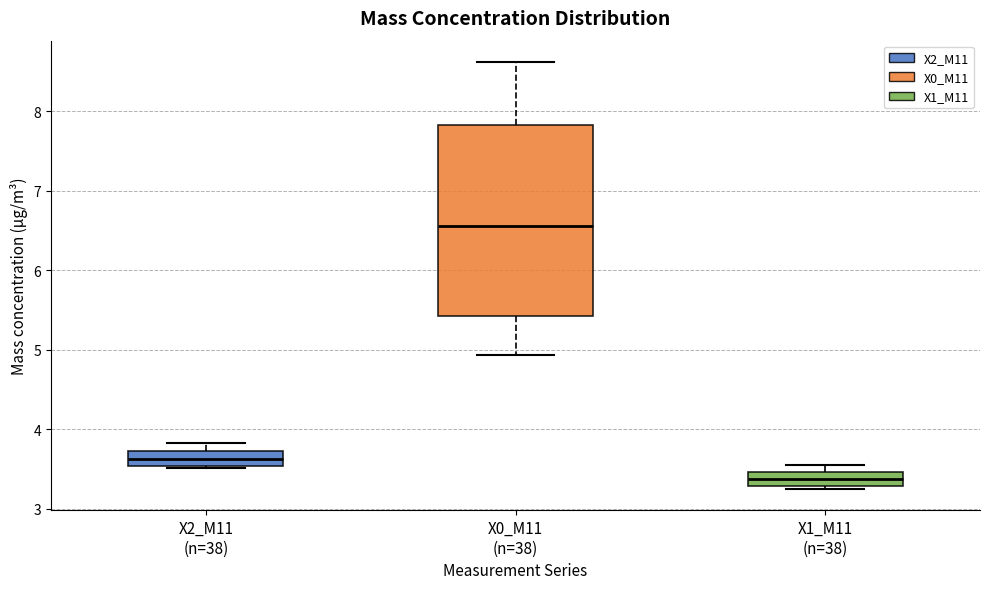

Reading left to right, transcribe this box plot: for each box, give where its median line is, the range the box spans, and where its two whiskers end, as read against the y-axis. The values are not printed on the chart, so give them approximately, as read against the axis.

X2_M11 (n=38): median 3.6, box 3.5 to 3.7, whiskers 3.5 (just below the box's lower edge) to 3.8
X0_M11 (n=38): median 6.6, box 5.4 to 7.8, whiskers 4.9 to 8.6
X1_M11 (n=38): median 3.4, box 3.3 to 3.5, whiskers 3.3 to 3.6